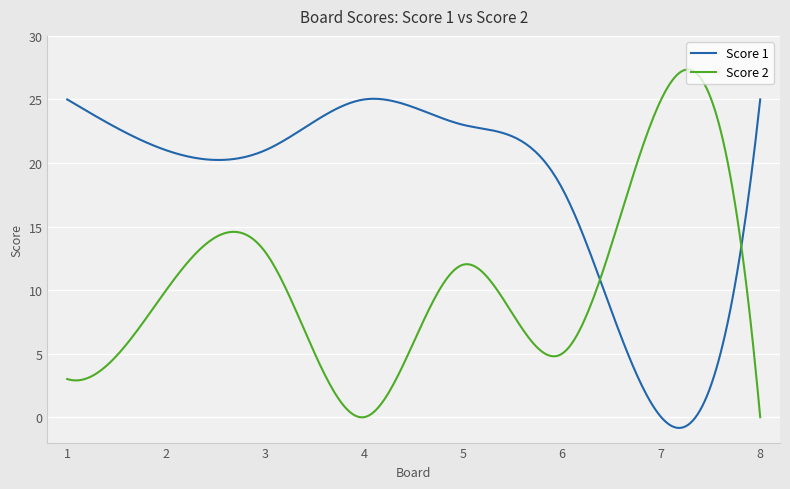

What is the highest value of the Score 2 series?

27.4